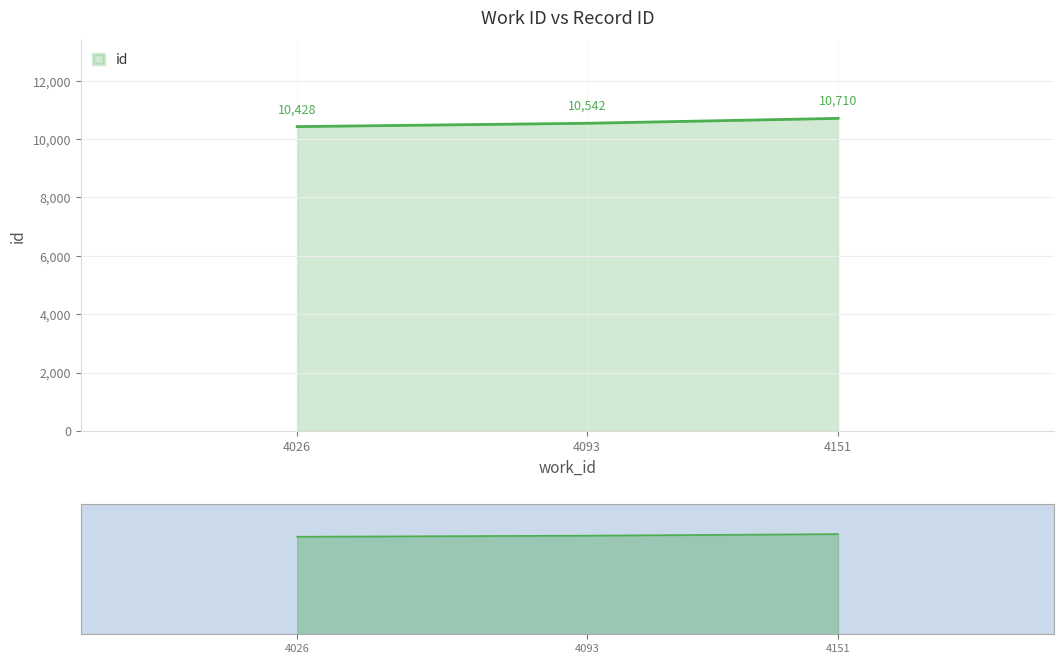

How many distinct data groups are displayed?

1